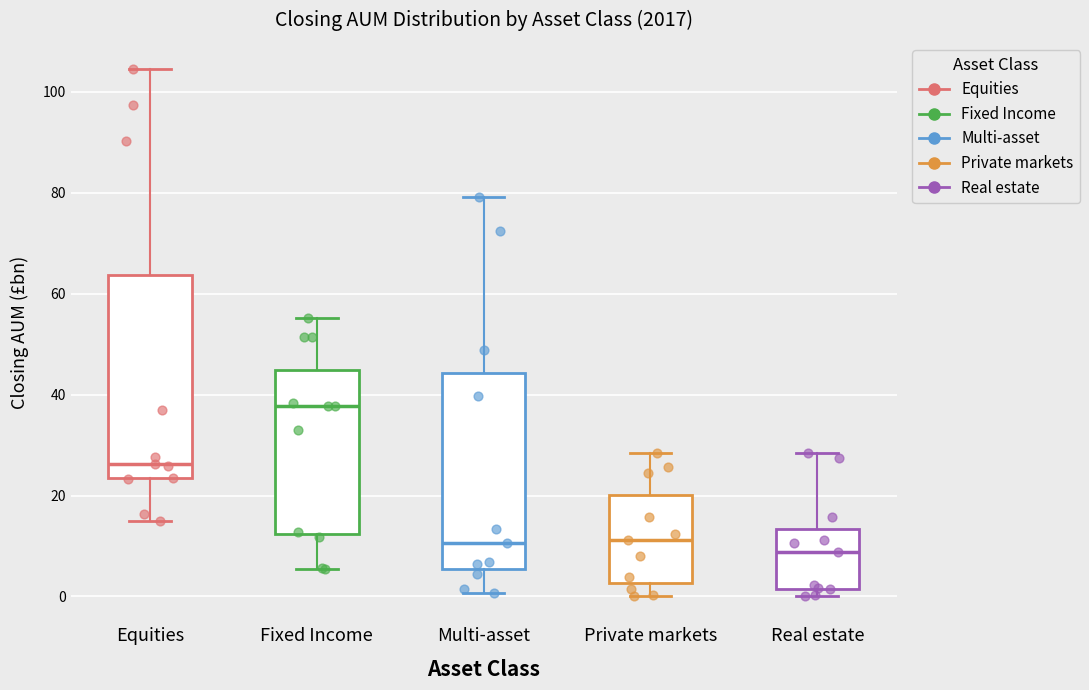

Which box has the highest median line?

Fixed Income